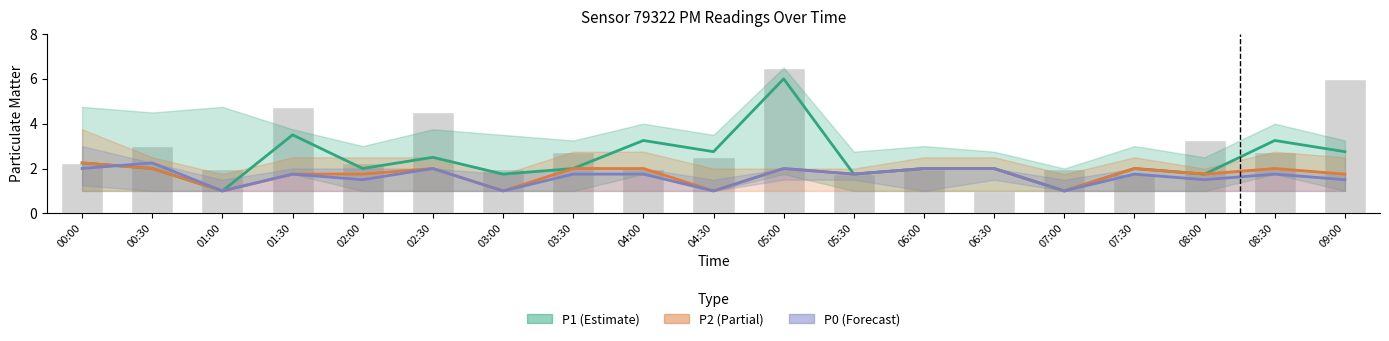

Rank the categories by P1 (Estimate) value from highest to lowest.

05:00, 01:30, 04:00, 08:30, 04:30, 09:00, 02:30, 00:00, 00:30, 02:00, 03:30, 06:00, 06:30, 07:30, 03:00, 05:30, 08:00, 01:00, 07:00